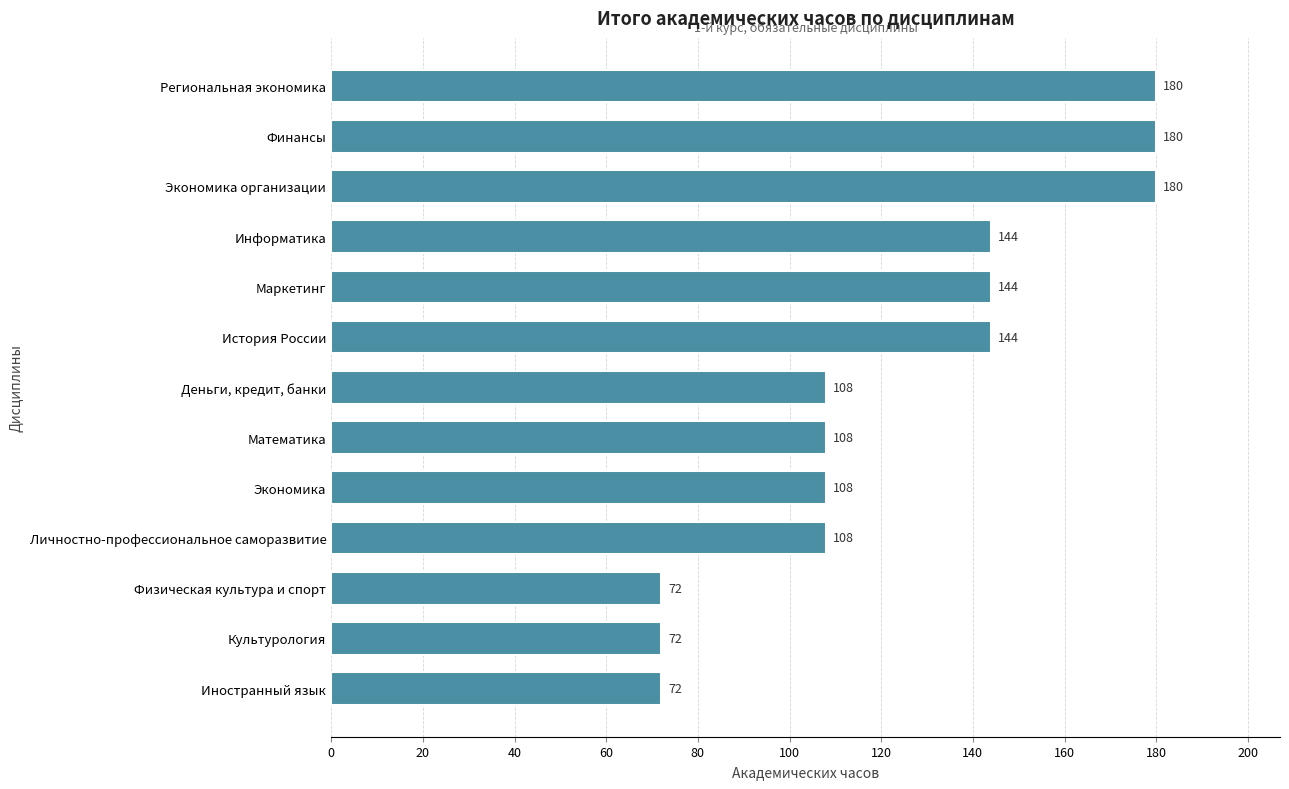

What value does the data have at Математика?

108